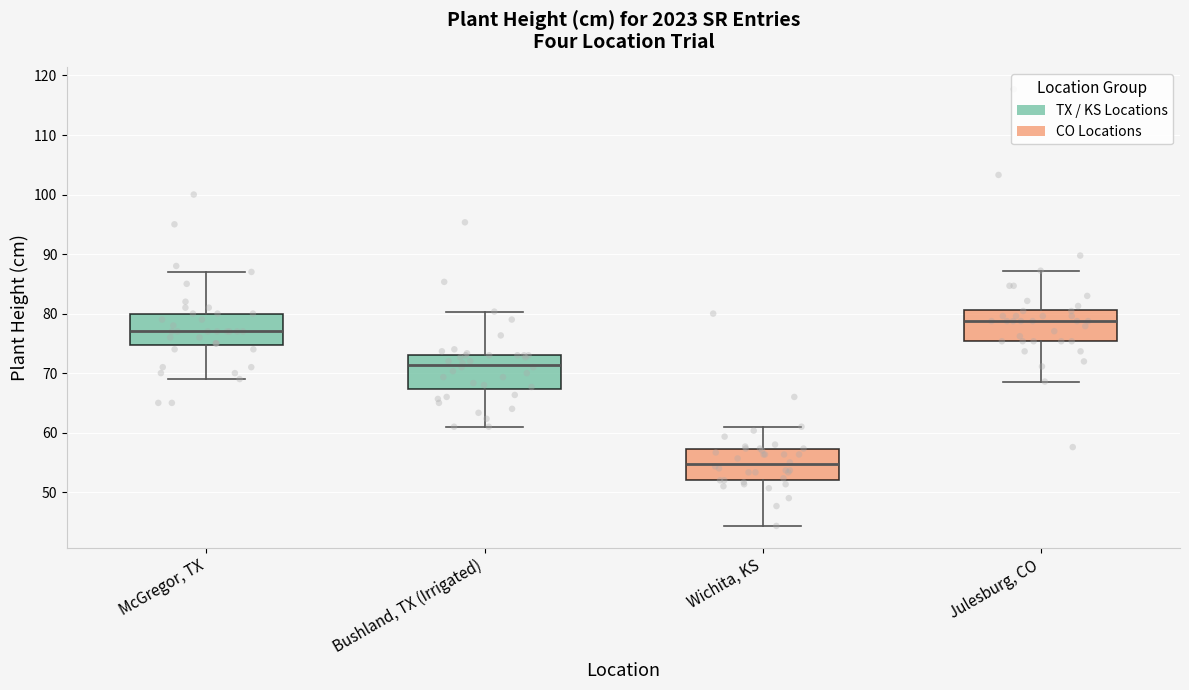

Reading left to right, read every box against the y-axis: the position of its median line, the range the box covers, and the ends of its whiskers. The values are not printed on the chart, so give them approximately, as read against the axis.

McGregor, TX: median 77, box 75 to 80, whiskers 69 to 87
Bushland, TX (Irrigated): median 71, box 67 to 73, whiskers 61 to 80
Wichita, KS: median 55, box 52 to 57, whiskers 44 to 61
Julesburg, CO: median 79, box 75 to 81, whiskers 69 to 87